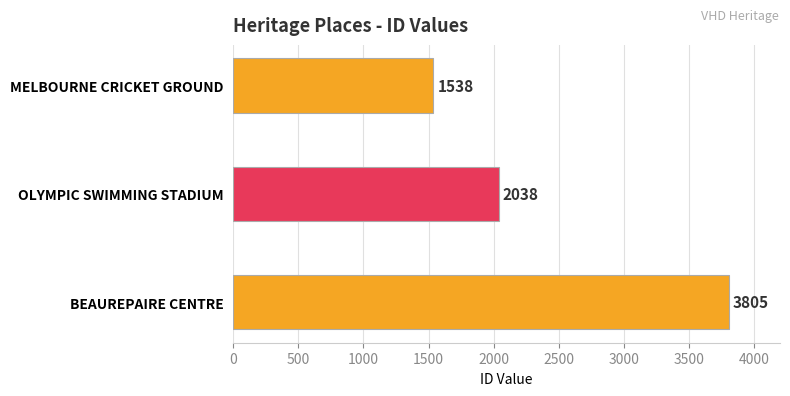

What is the change in value from BEAUREPAIRE CENTRE to MELBOURNE CRICKET GROUND?

-2267